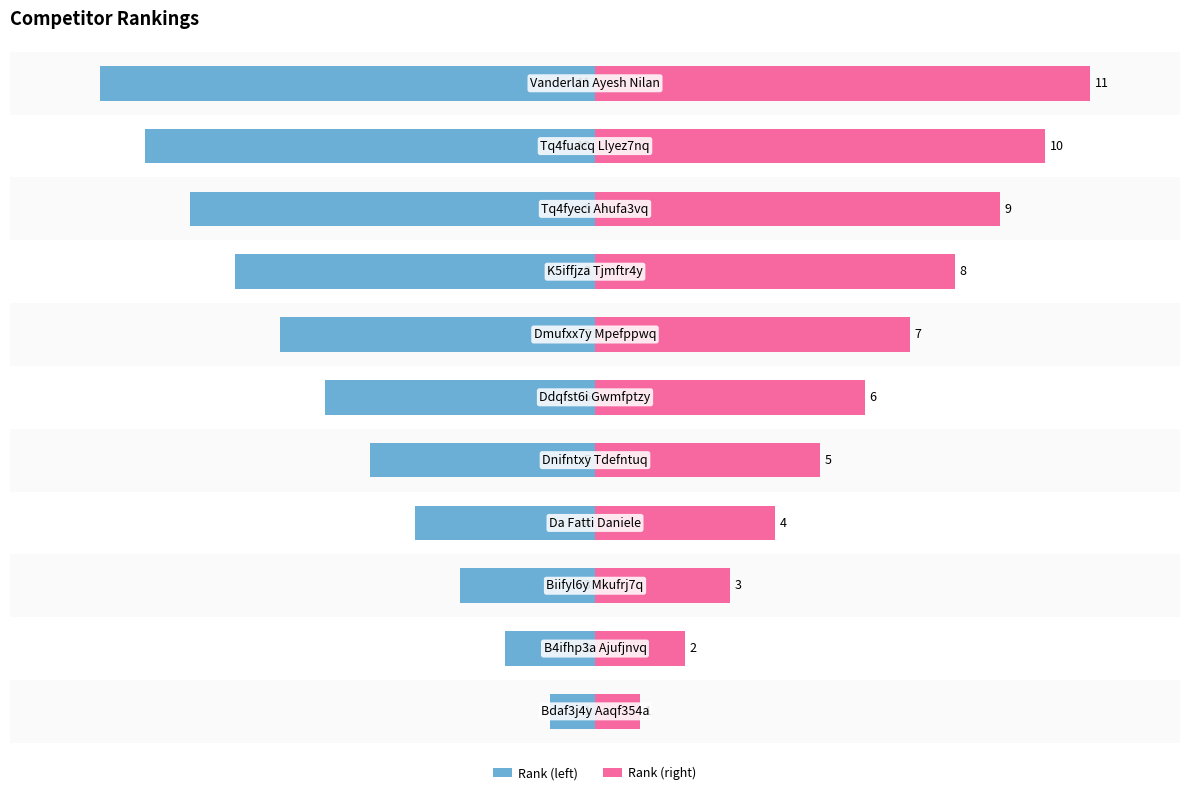

What is the value of the Rank (left) bar at the 1st from the left?

-1